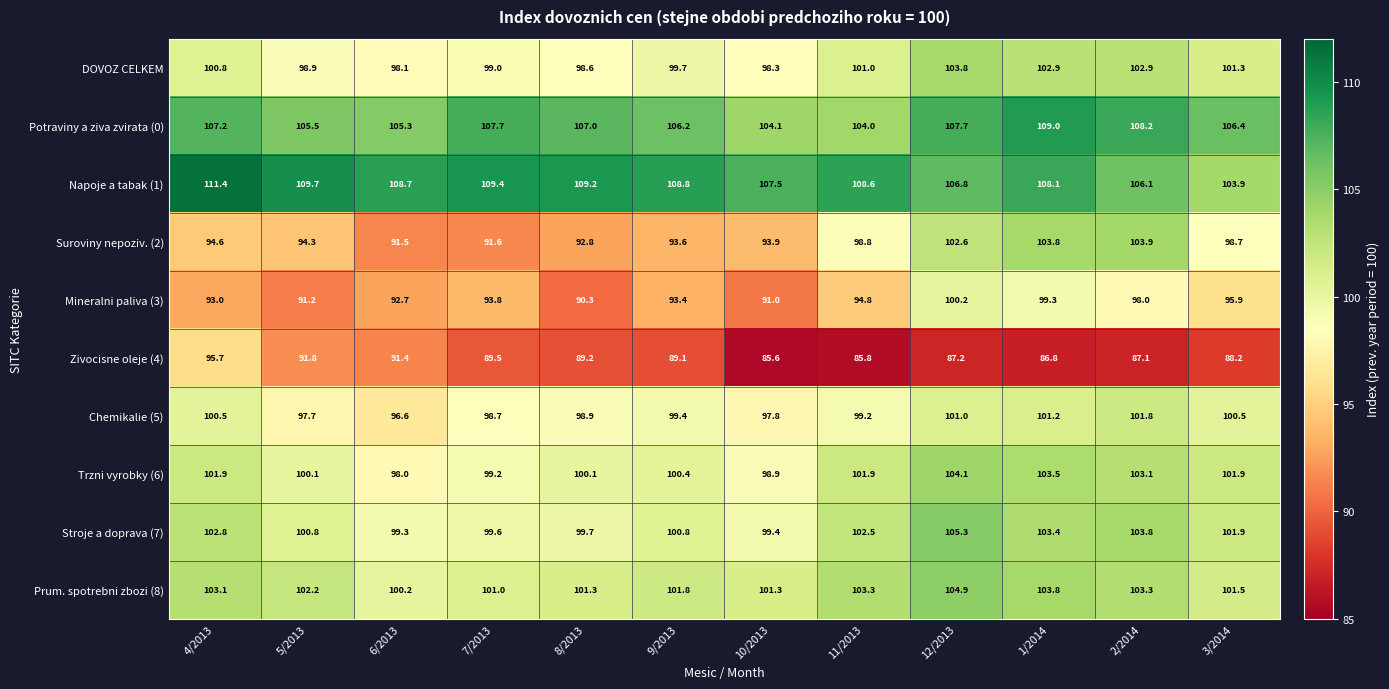

What is the difference between the Napoje a tabak (1) values at 9/2013 and 7/2013?

0.6